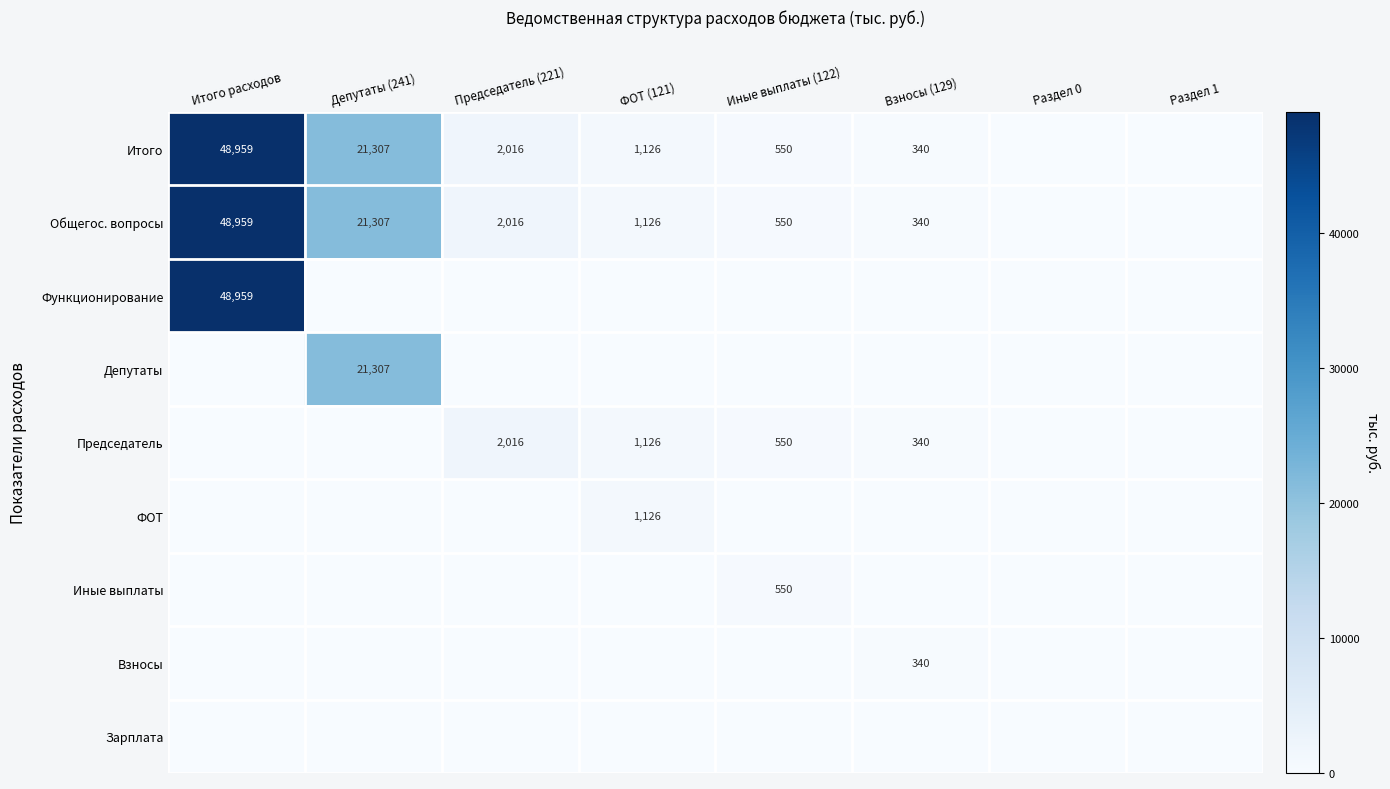

The Итого series shows 21307 at Депутаты (241). True or false?

True